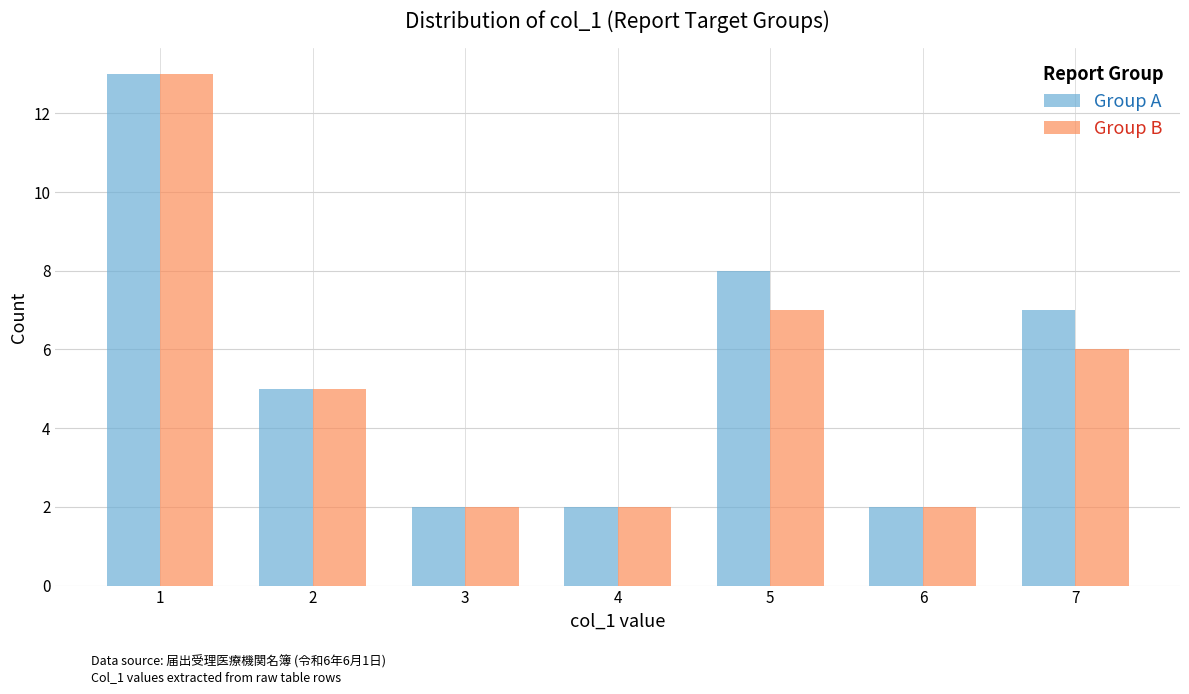

Reading left to right, what are all the values shown in this chart?

Group A: 1=13	2=5	3=2	4=2	5=8	6=2	7=7
Group B: 1=13	2=5	3=2	4=2	5=7	6=2	7=6